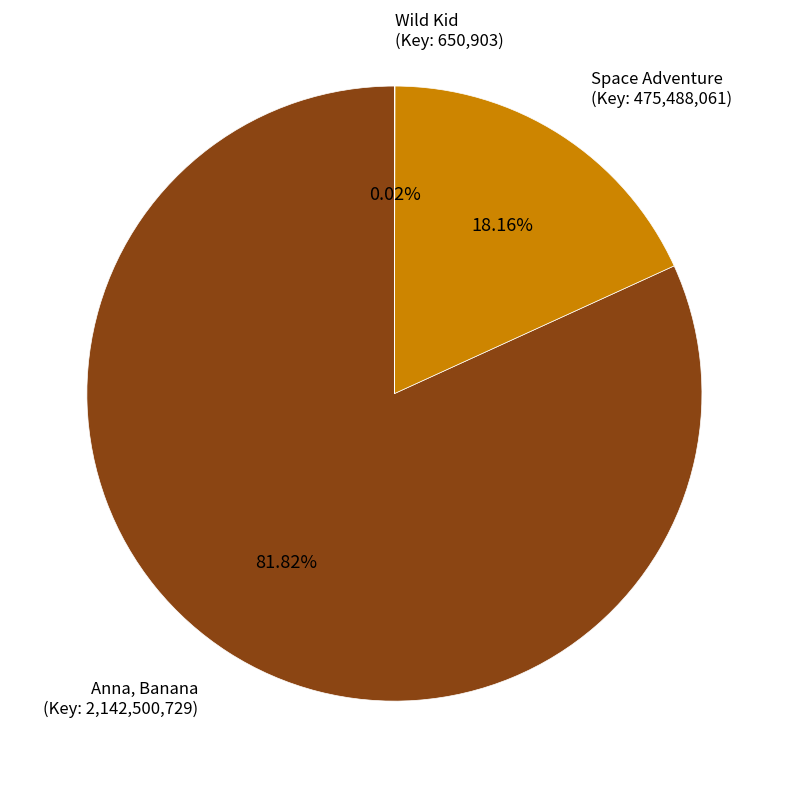

What is the majority slice?

Anna, Banana (Key: 2,142,500,729)